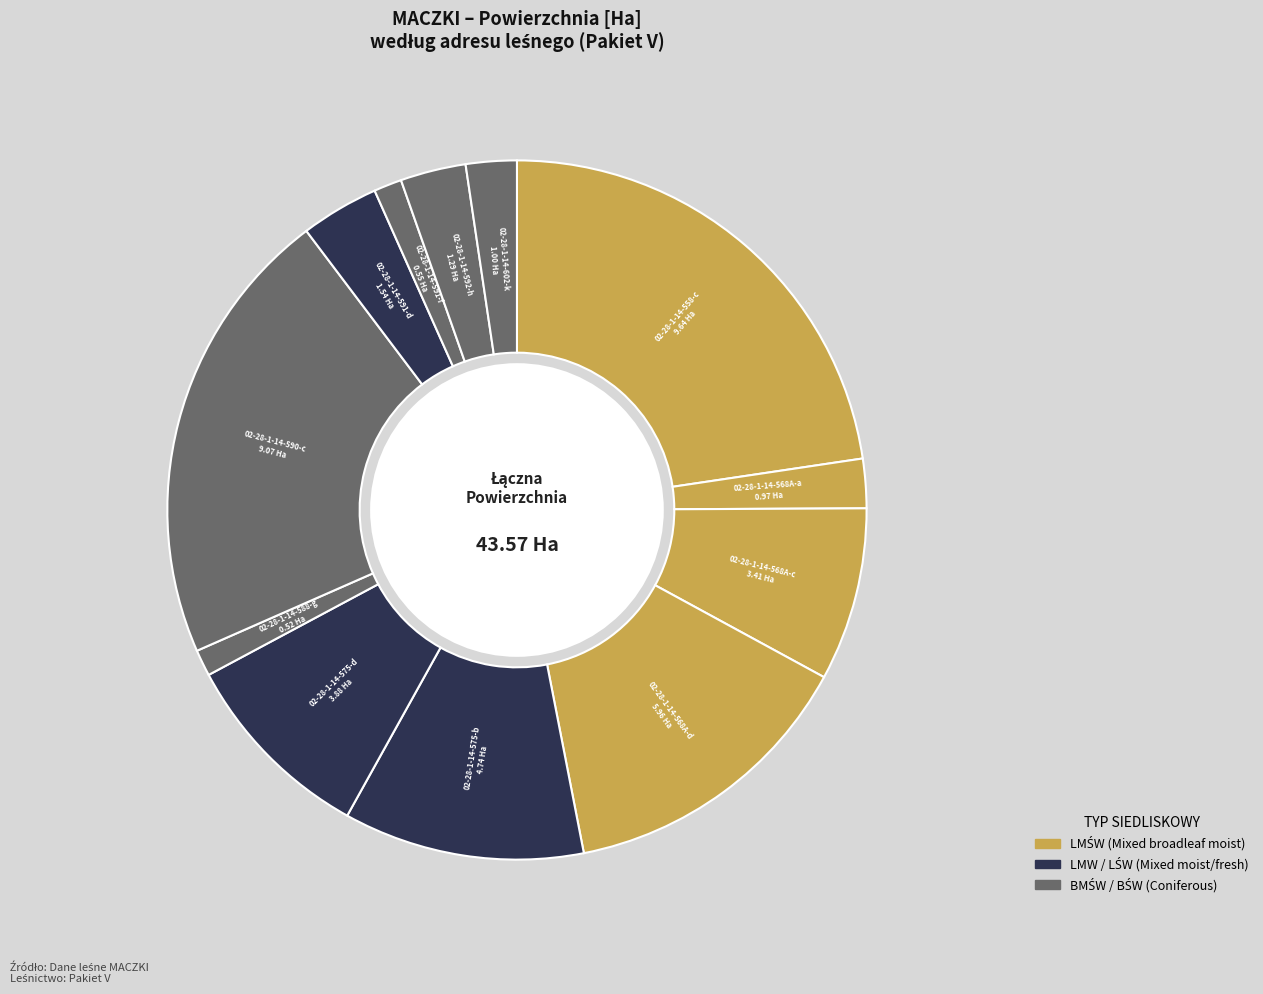

How many slices are in this pie chart?

12